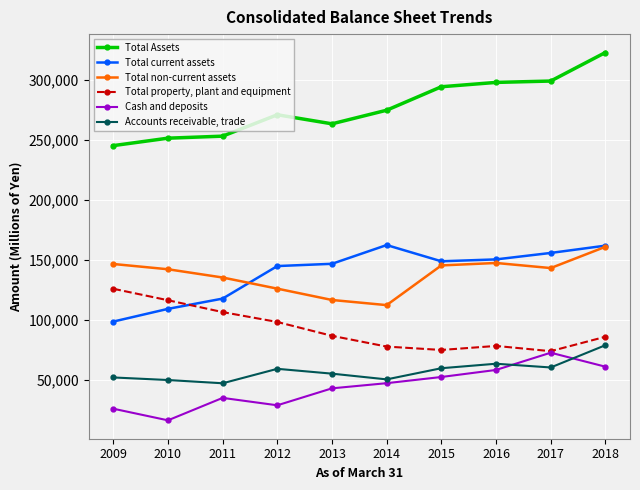

At which label does Total non-current assets reach its minimum?

2014